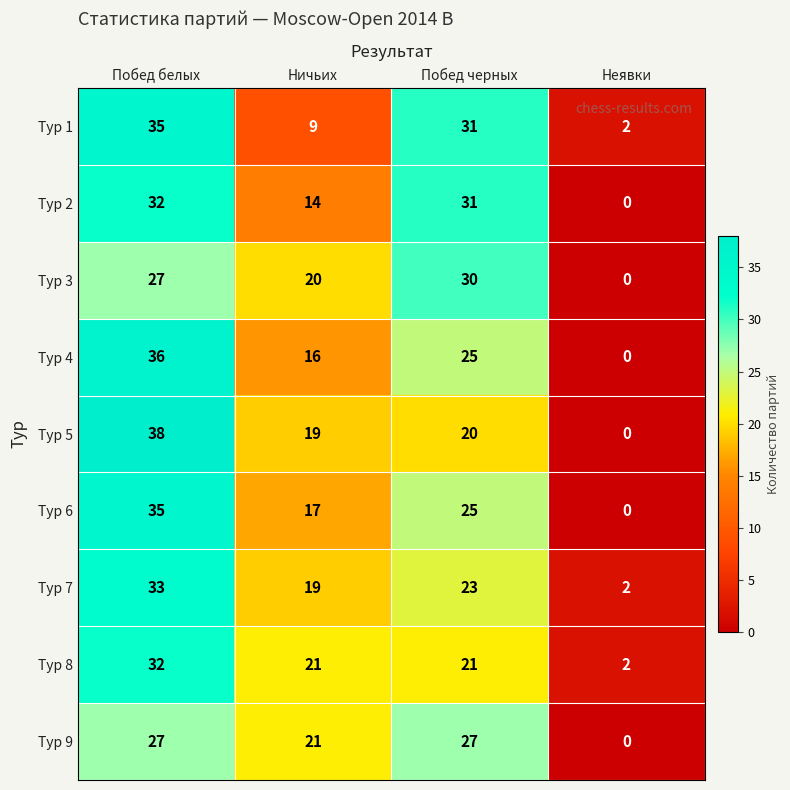

List the labels in order of Тур 3 value, smallest first.

Неявки, Ничьих, Побед белых, Побед черных